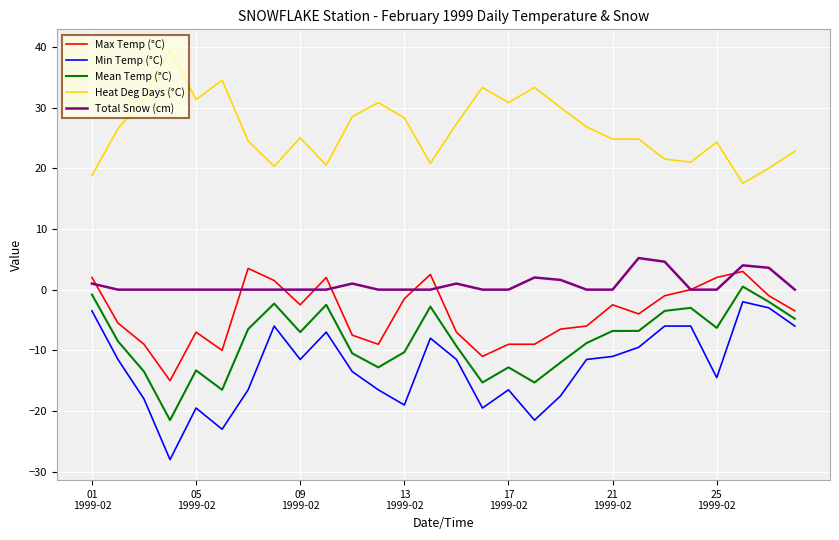

What is the highest value of the Max Temp (°C) series?

3.5